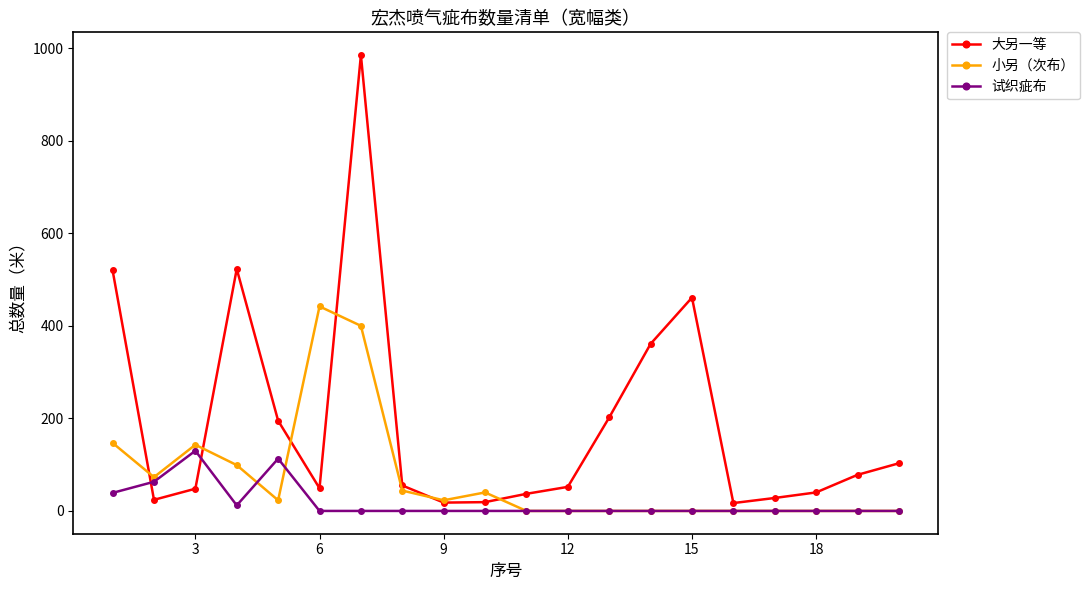

Which series has the widest spread of values?

大另一等